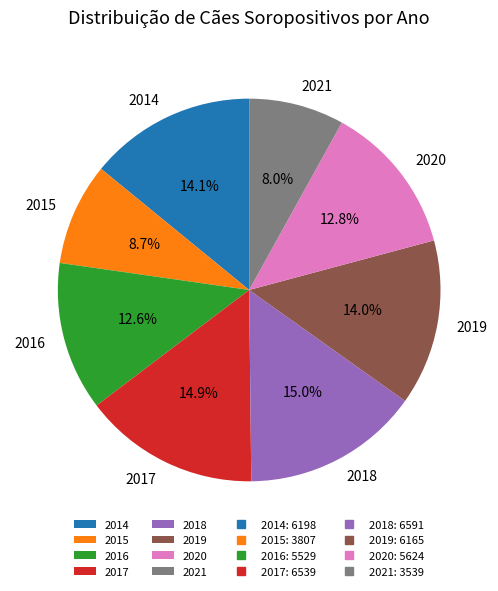

To the nearest percent, what percentage of the pie is 2019?

14%